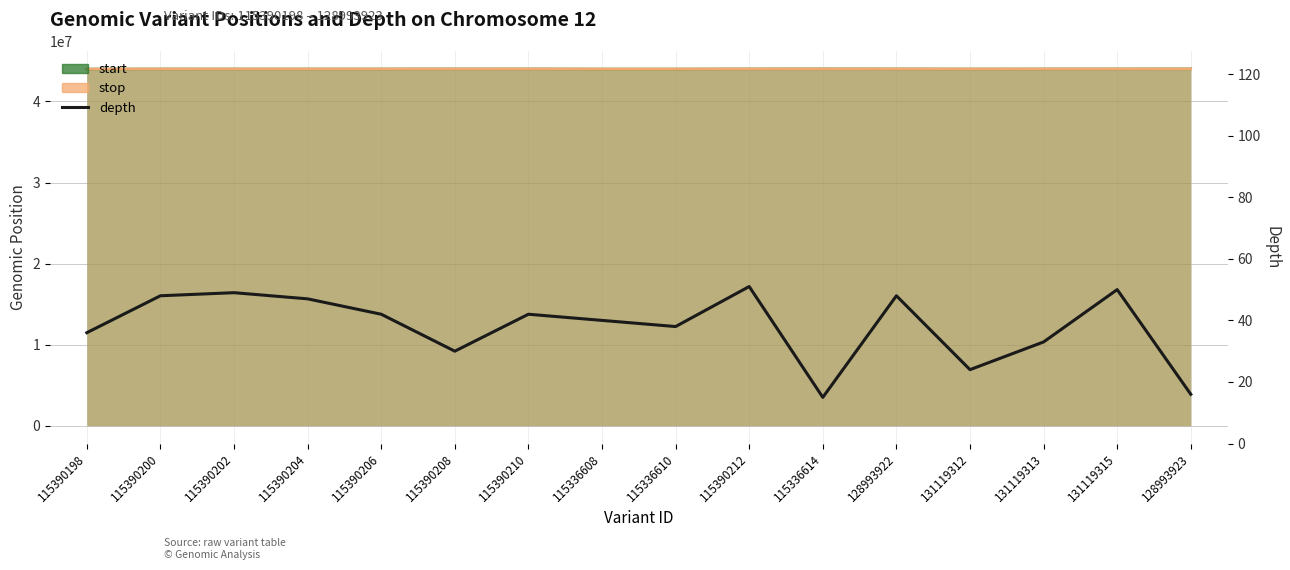

What value does the data have at 115390208, to the nearest 5?

30